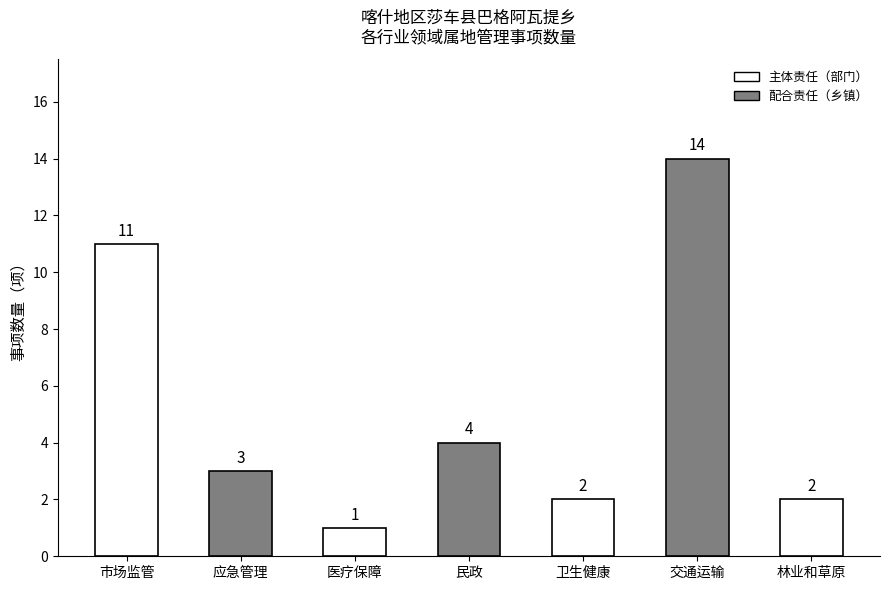

What is the difference between the values at 应急管理 and 医疗保障?

2